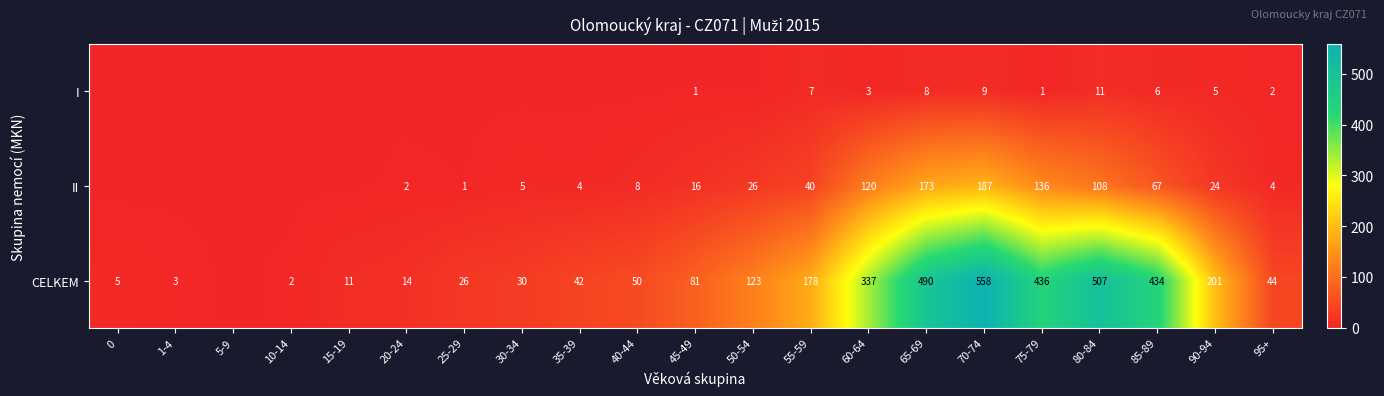

What is the greatest value displayed?

558